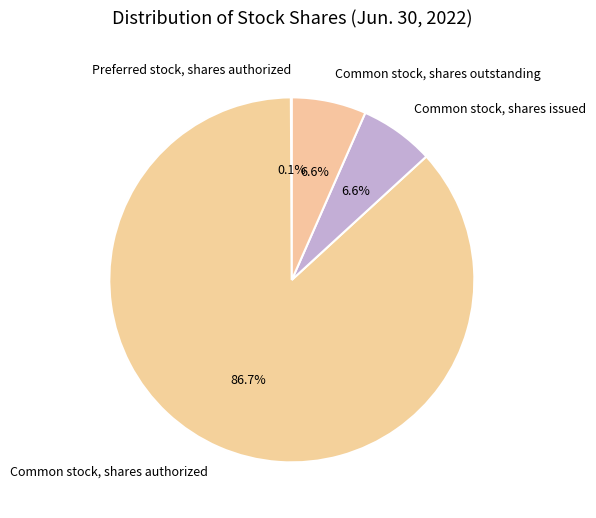

To the nearest percent, what percentage of the pie is Common stock, shares authorized?

87%